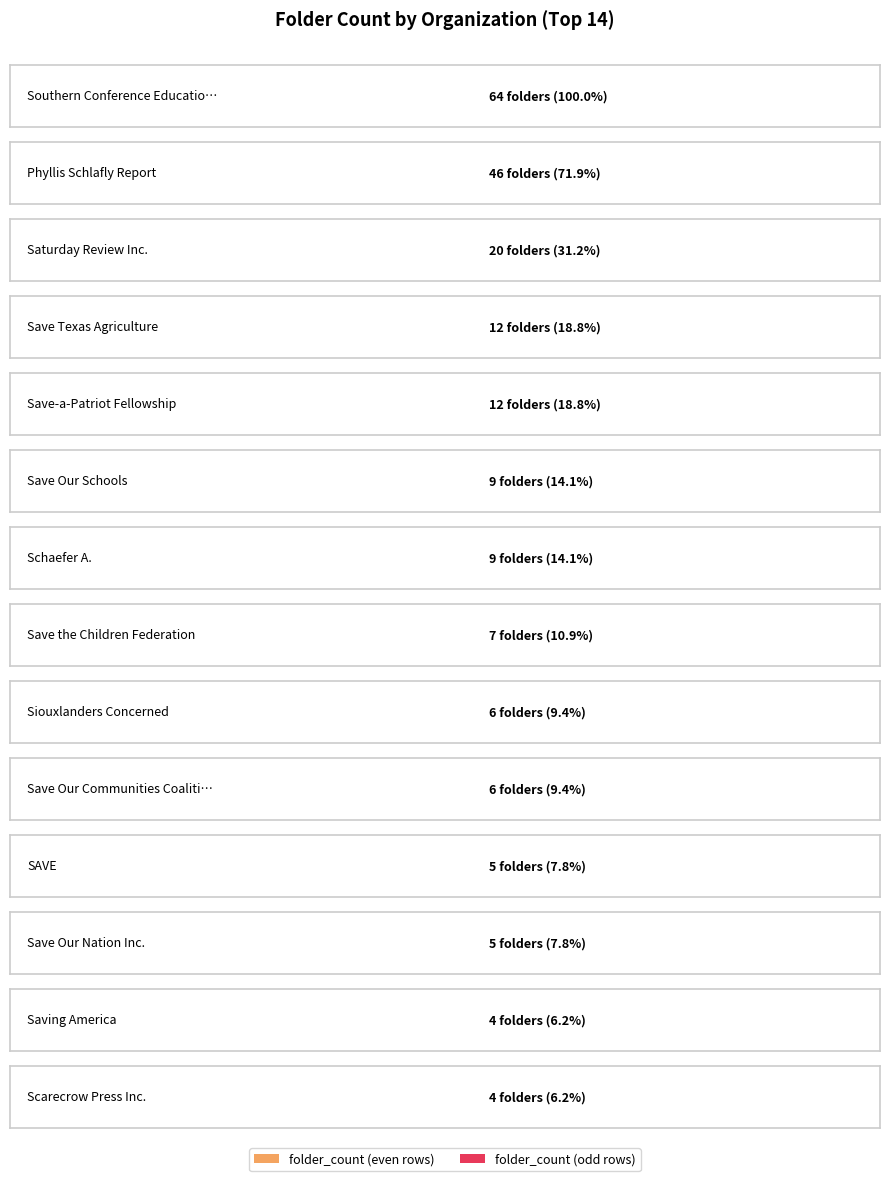

True or false: the data shows 7 at Save the Children Federation.

True